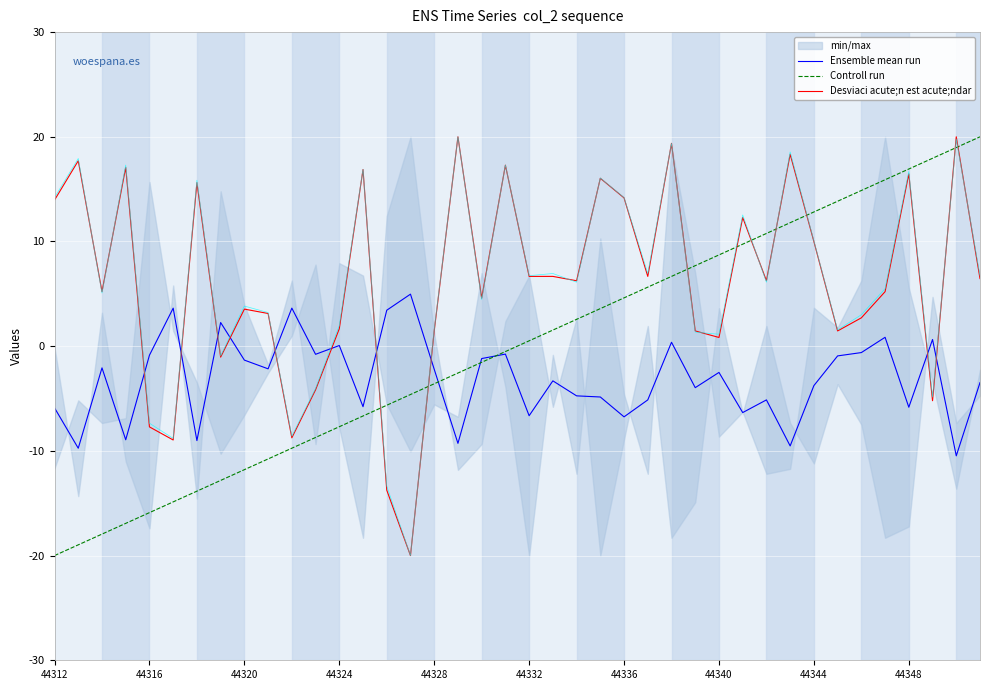

Is this an area chart (filled region under the line)?

No